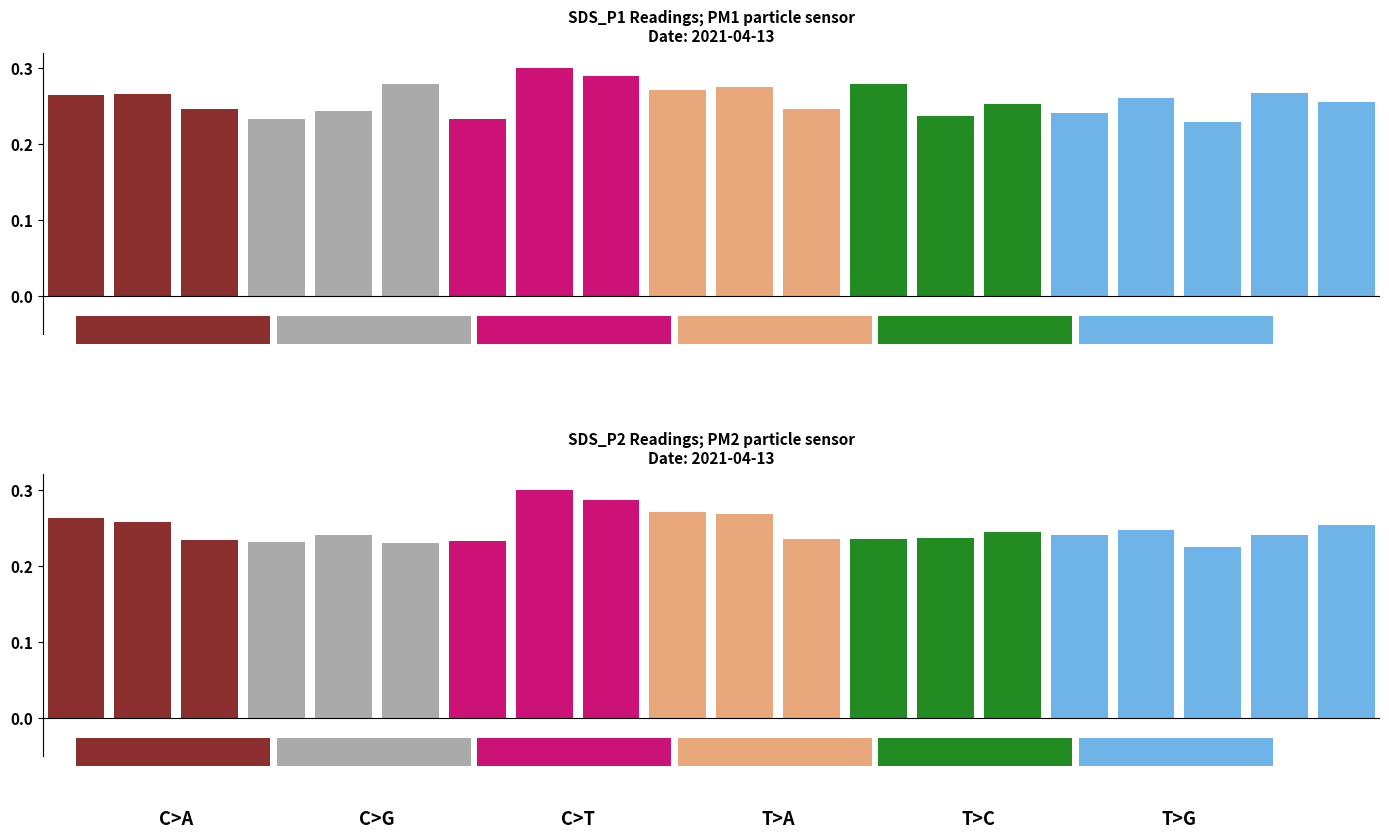

How many bars are there in total?

40